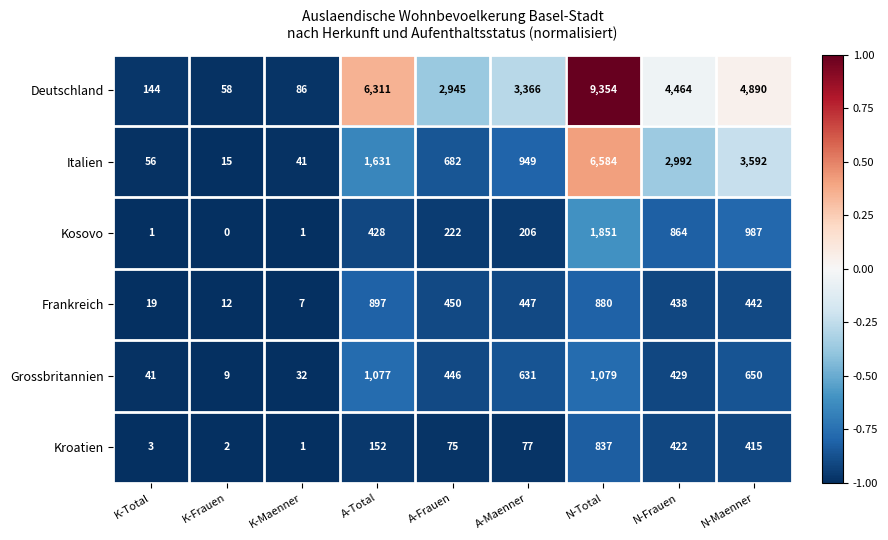

List the series in order of their peak value, lowest first.

Kroatien, Frankreich, Grossbritannien, Kosovo, Italien, Deutschland